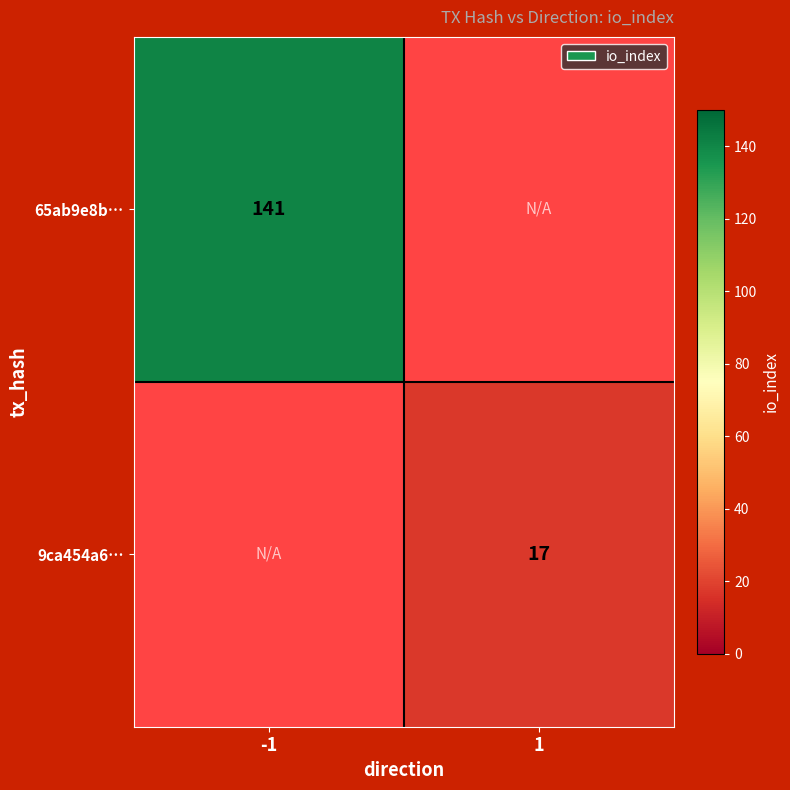

The 65ab9e8b… series shows 141 at -1. True or false?

True